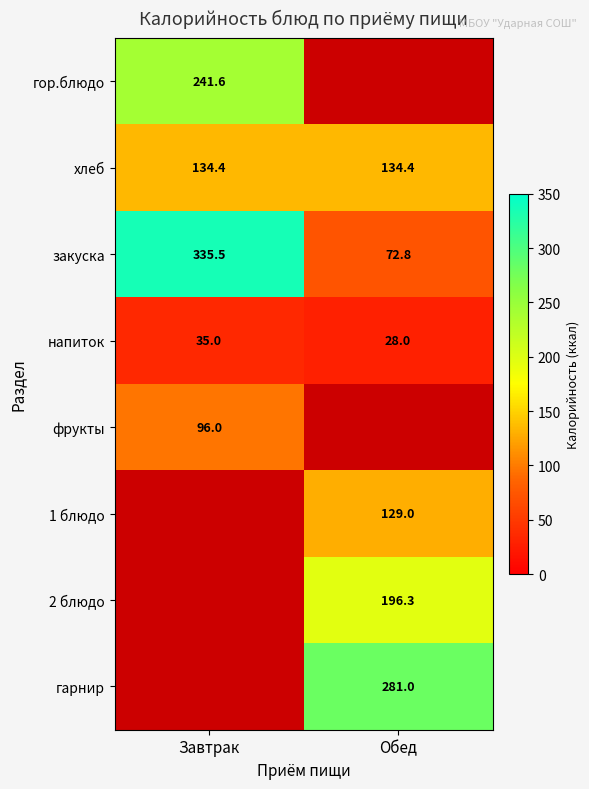

What is the lowest value of the закуска series?

72.8